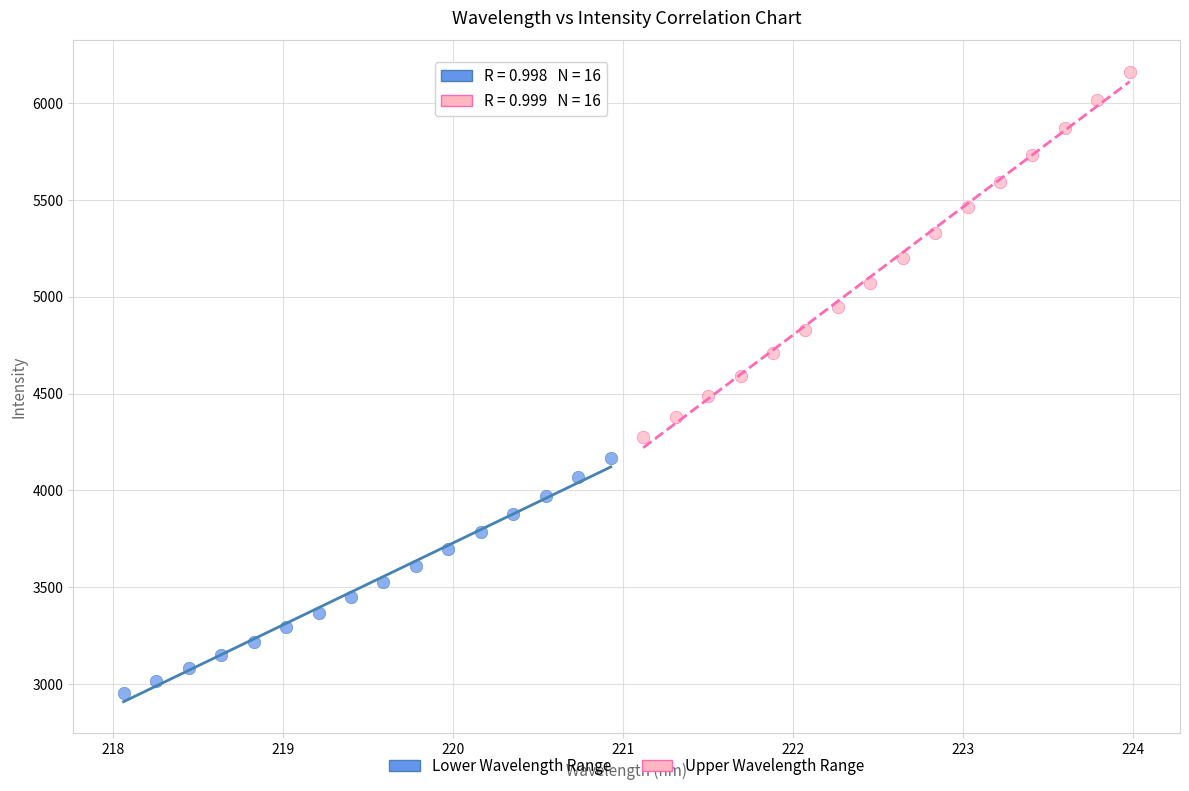

What are all the series names shown in the legend?

Lower Wavelength Range, Upper Wavelength Range